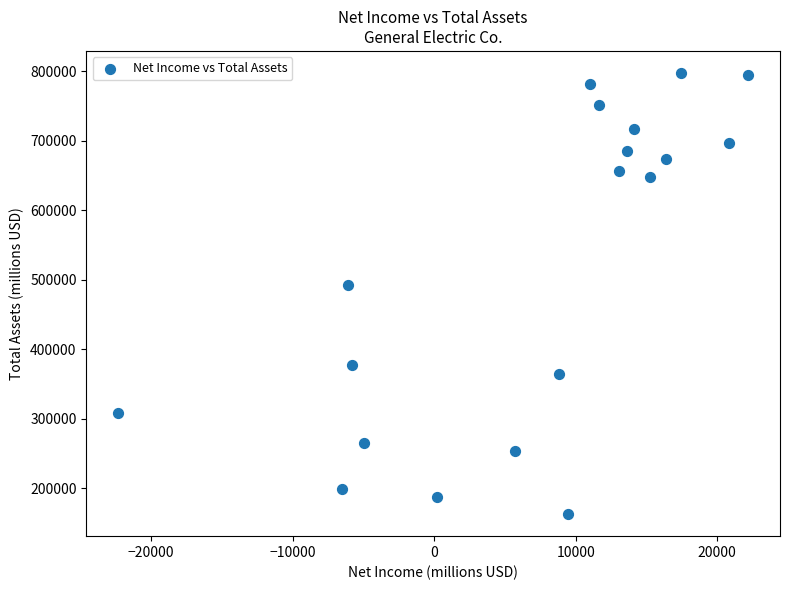

What is the range of X values (max minus min)?

44563